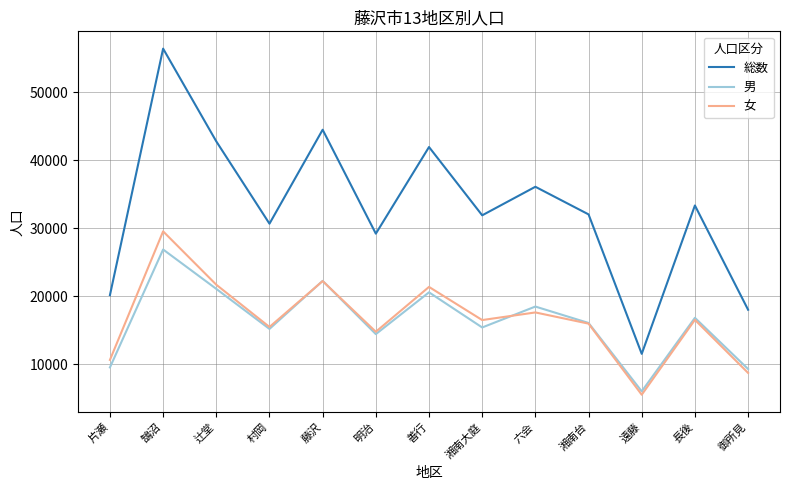

True or false: 総数 and 女 cross at least once.

False